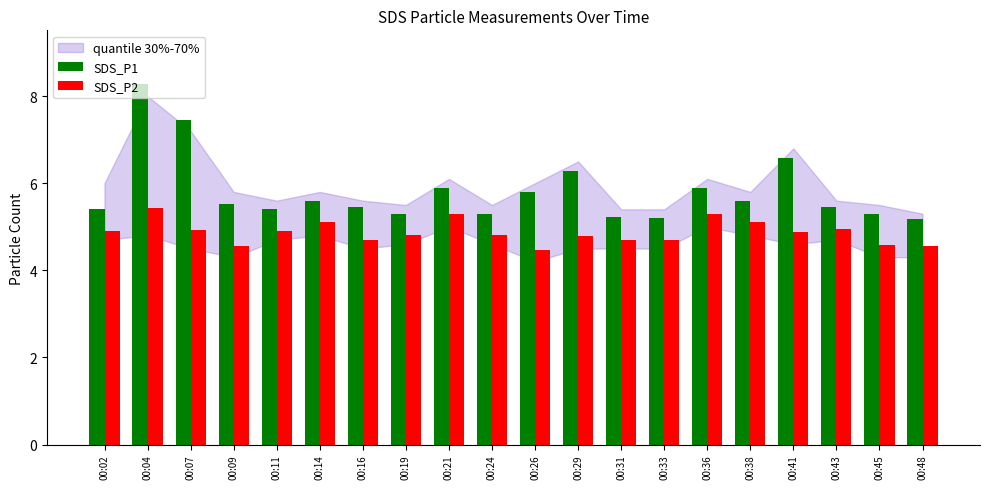

What is the minimum value for SDS_P1?

5.2